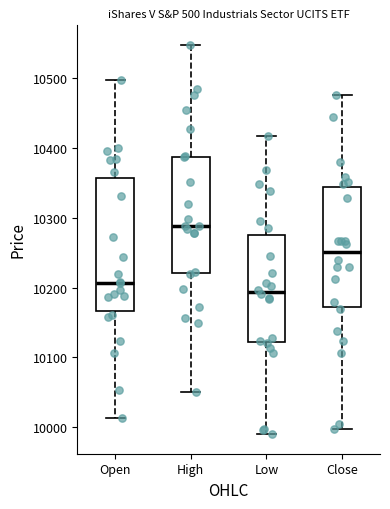

Where is the lower edge of the box for Low on the y-axis? The values are not printed on the chart, so give them approximately, as read against the axis.

10120